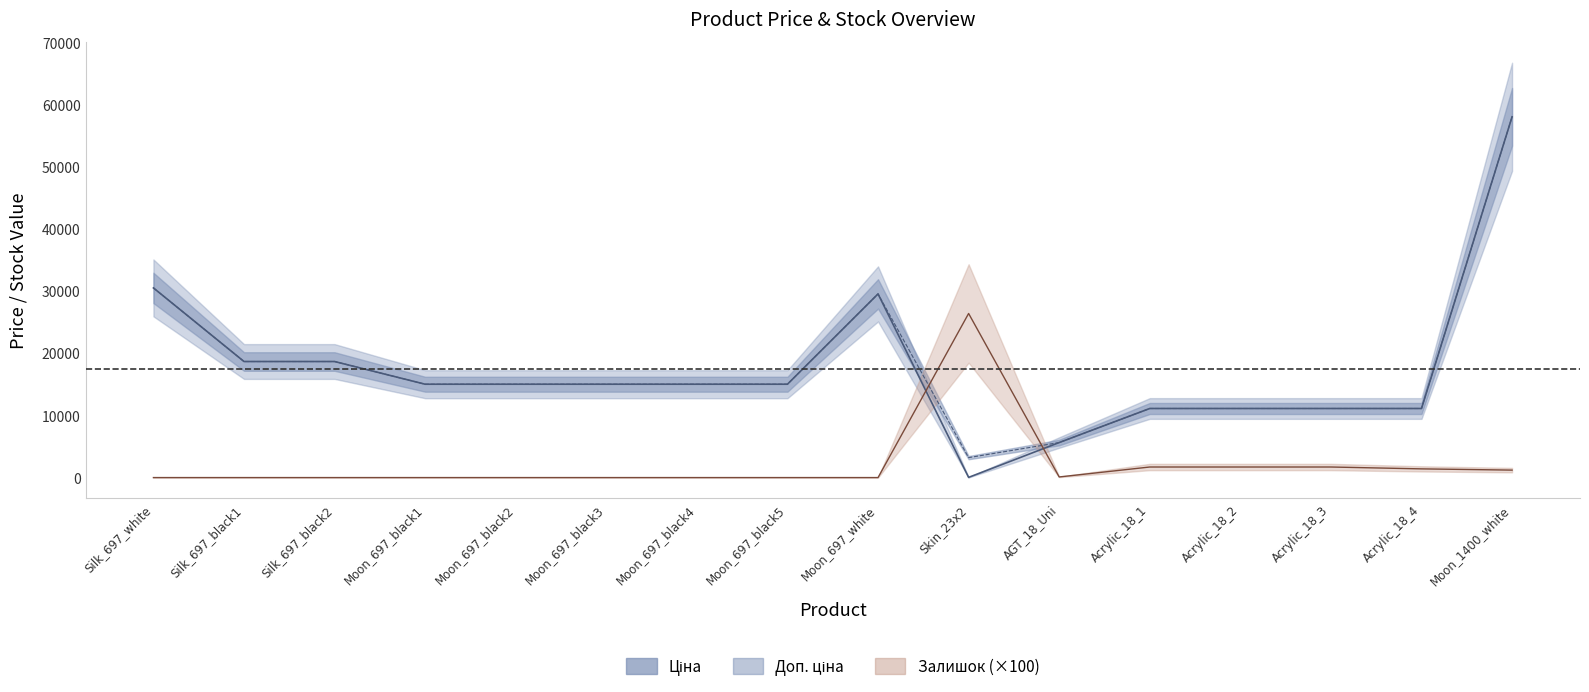

What is the difference between the second highest and minimum values in the Доп. ціна series?

27307.3